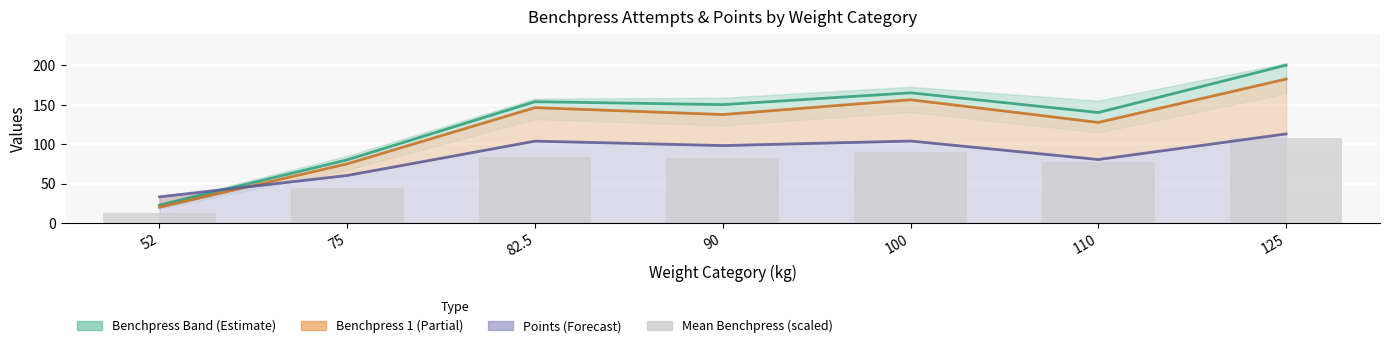

What is the average value of the Mean Benchpress (scaled) series?

71.0